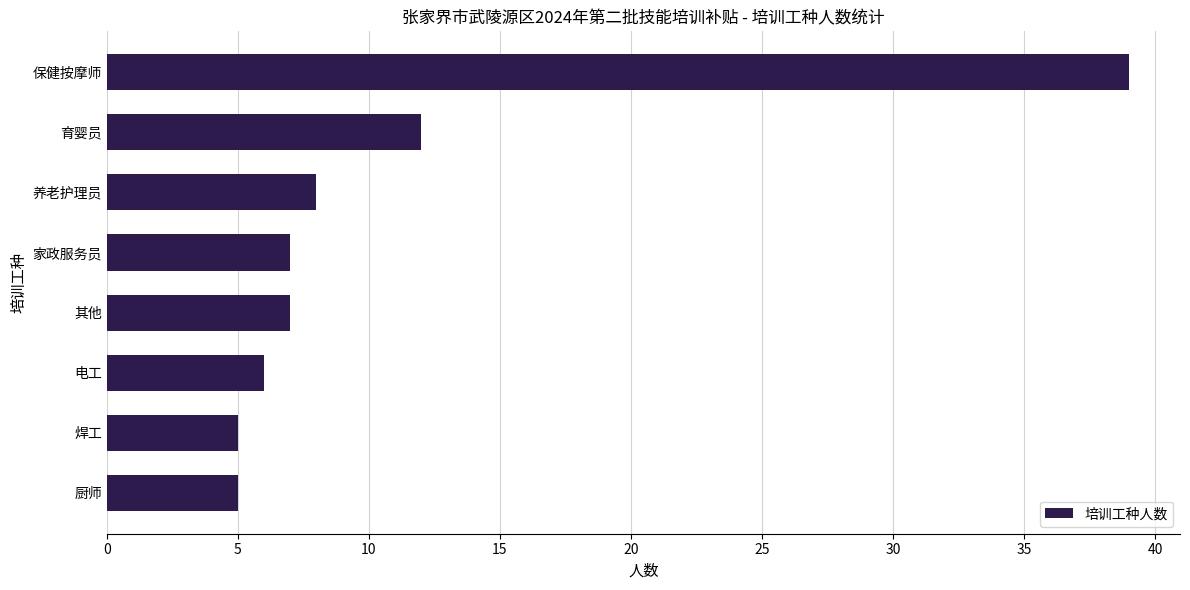

Which has a higher value, 焊工 or 家政服务员?

家政服务员